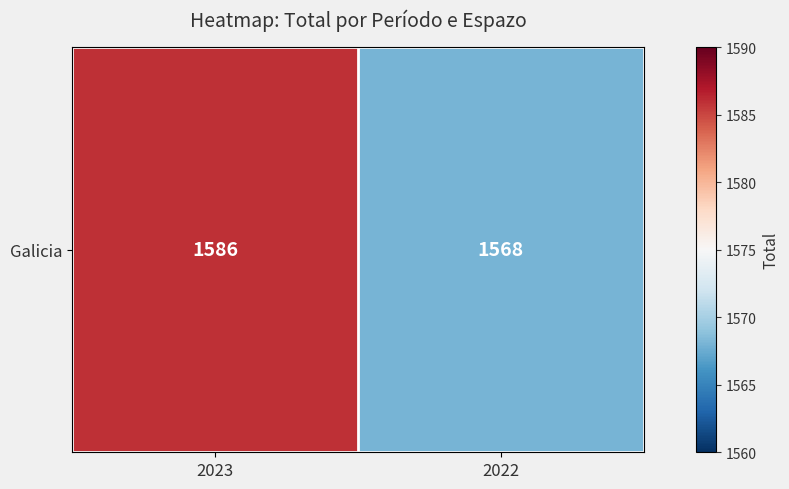

How many categories are shown in the chart?

2